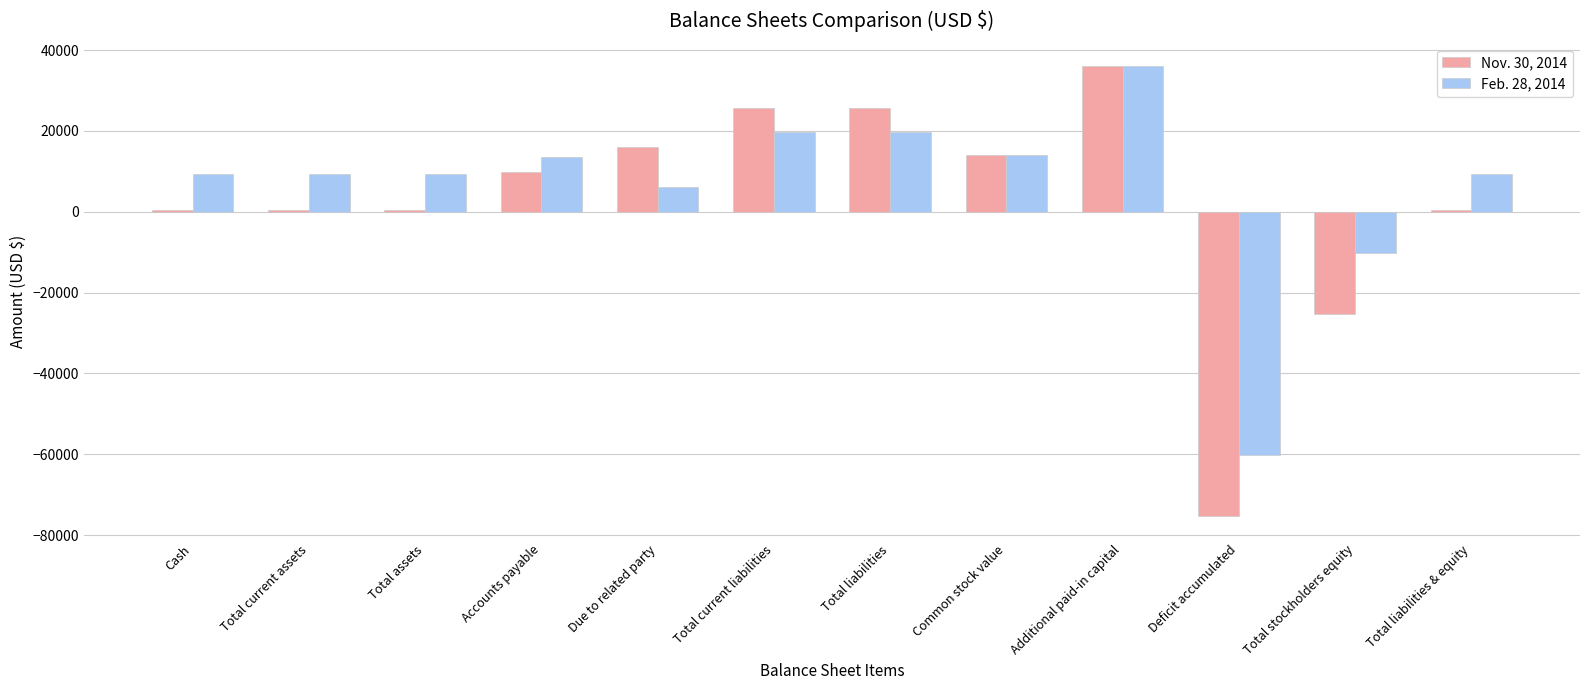

At which category does the chart reach its peak across all series?

Additional paid-in capital